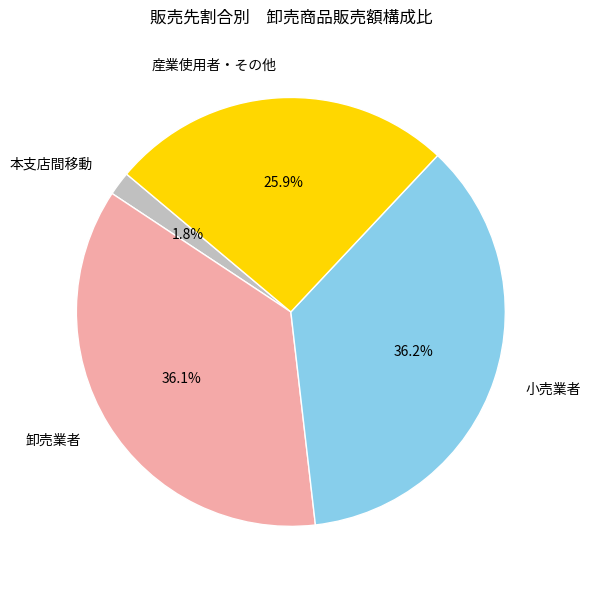

How many slices are in this pie chart?

4